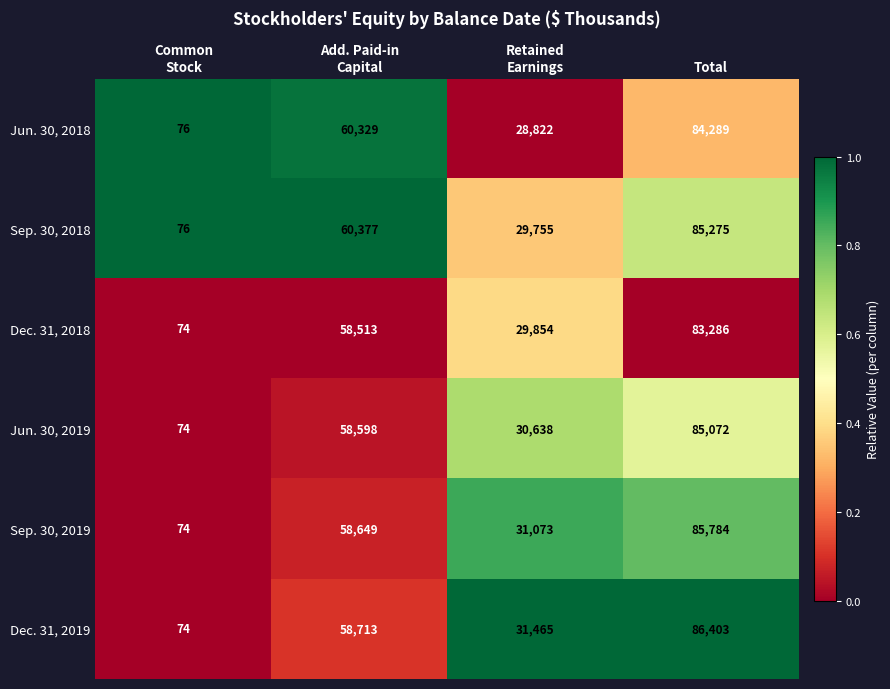

What is the sum of all Dec. 31, 2018 values?

171727